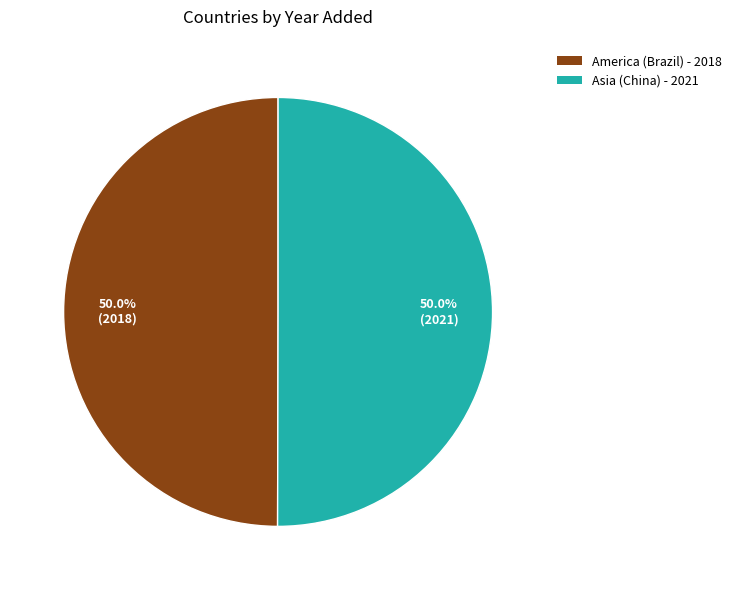

What portion of the pie excludes America (Brazil)?

50.0%